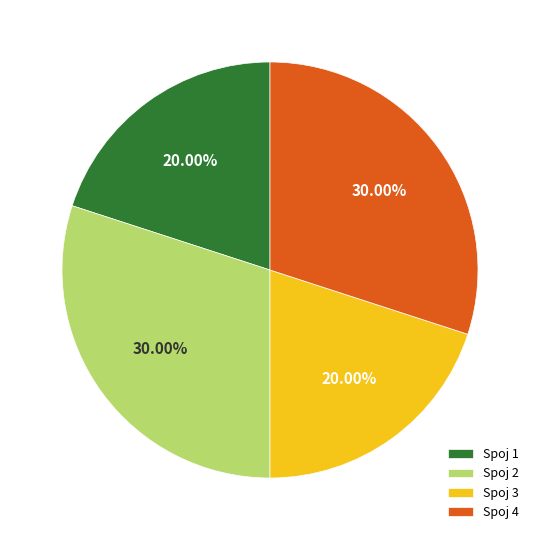

Do Spoj 1 and Spoj 3 together represent more than half of the pie?

No